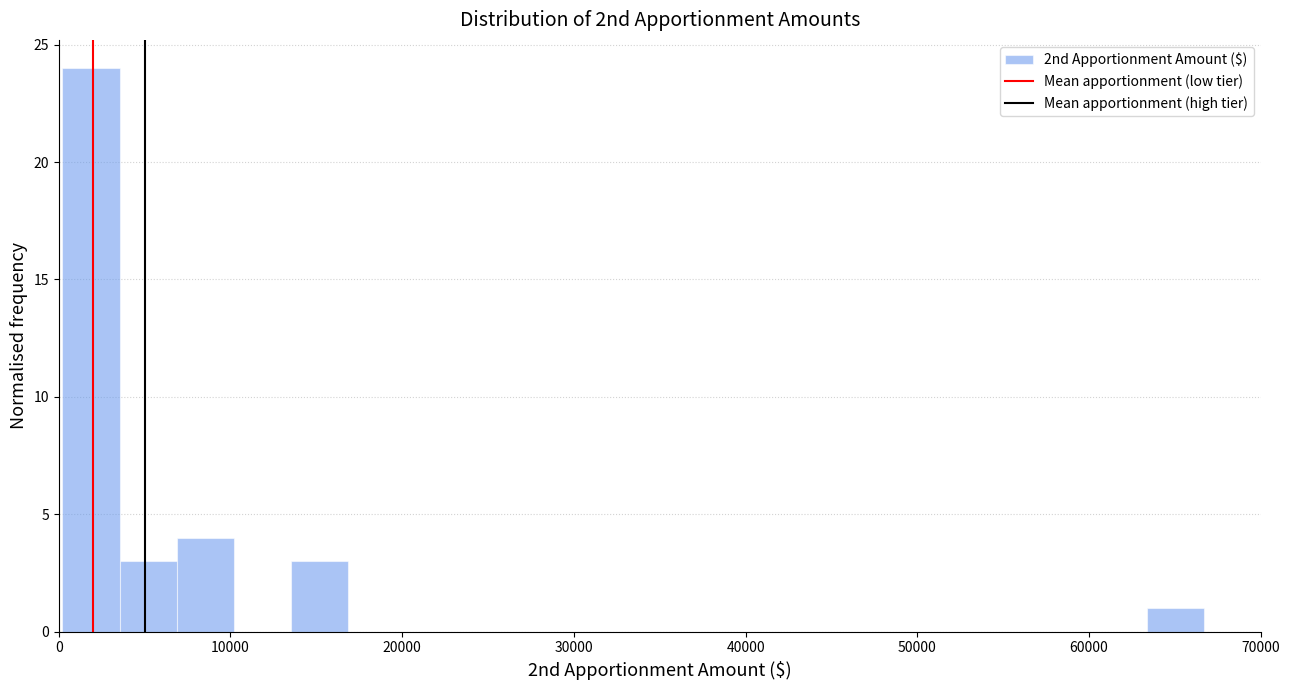

Read against the x-axis, roughly where is the centre of the tallest bar?

2000